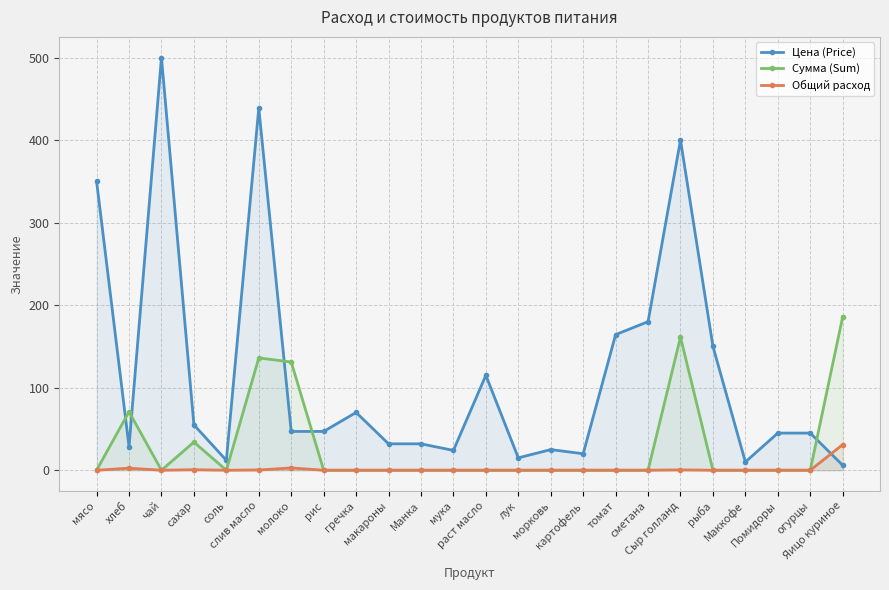

Which has a higher value, лук or рис?

рис